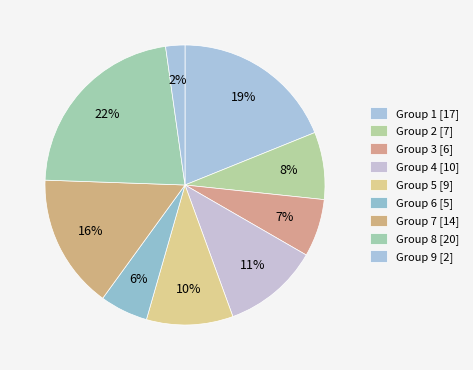

What is the largest slice in the pie chart?

Group 8 [20]